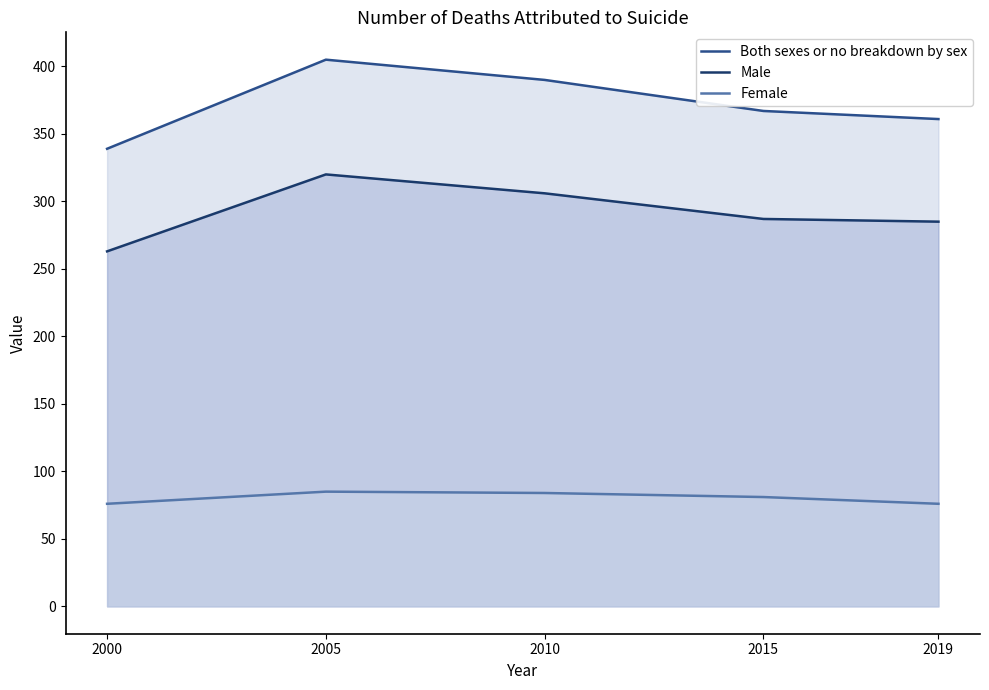

True or false: Male has a value of 320 at 2005.

True